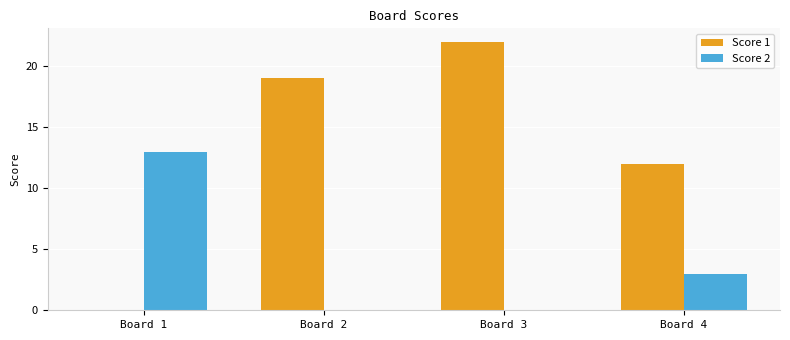

What is the average value of the Score 2 series?

4